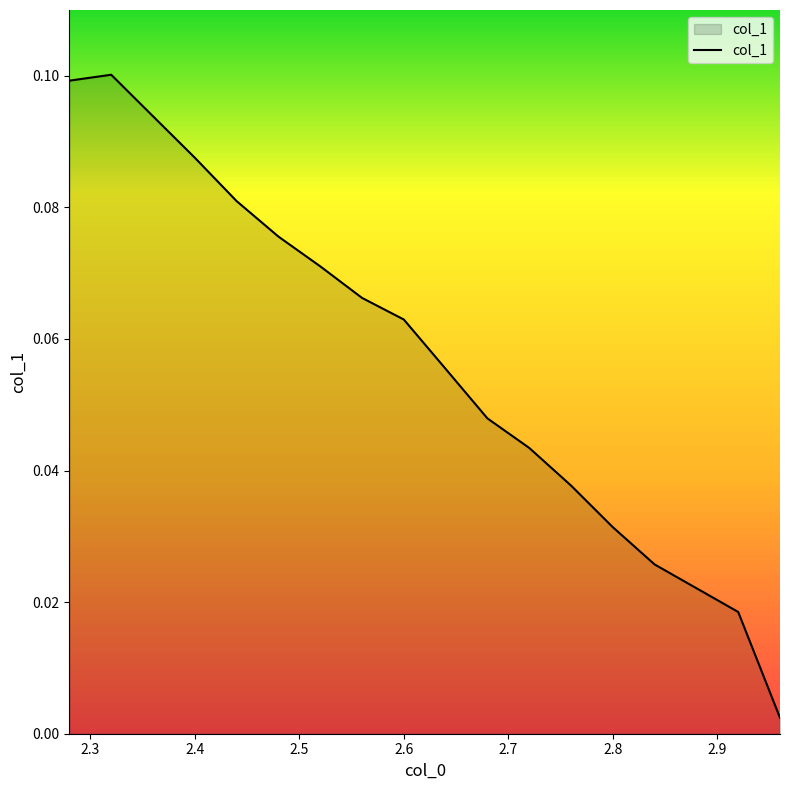

Does the chart display data point markers on the line(s)?

No